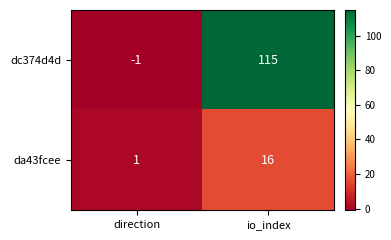

What is the difference between the da43fcee values at direction and io_index?

15